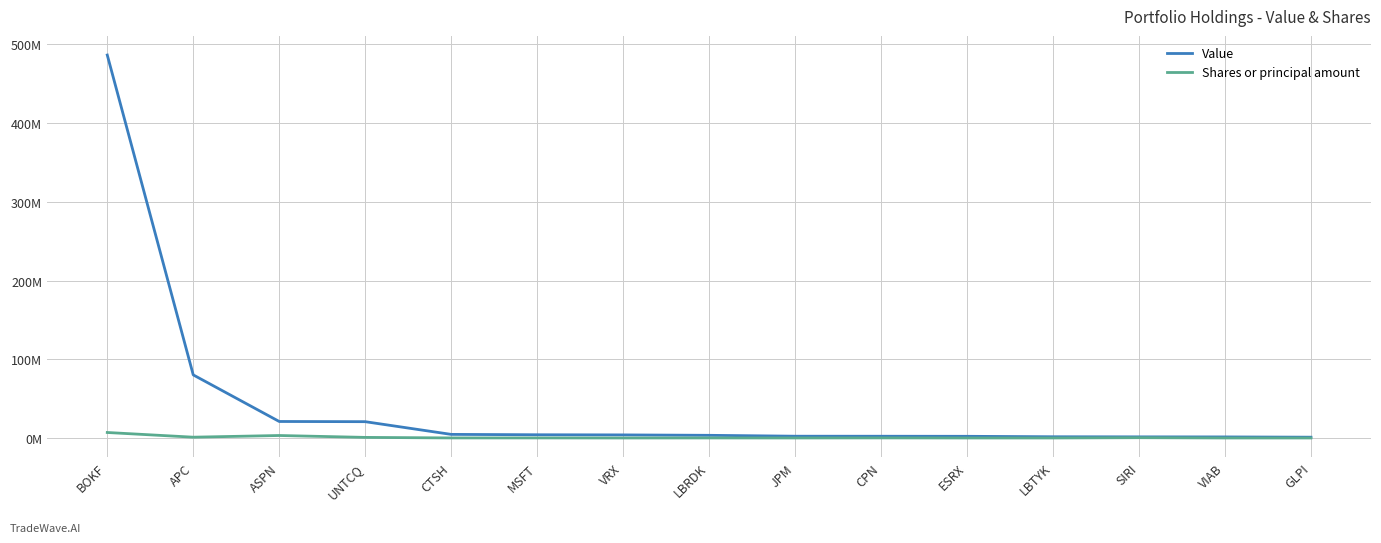

Does the chart display data point markers on the line(s)?

No